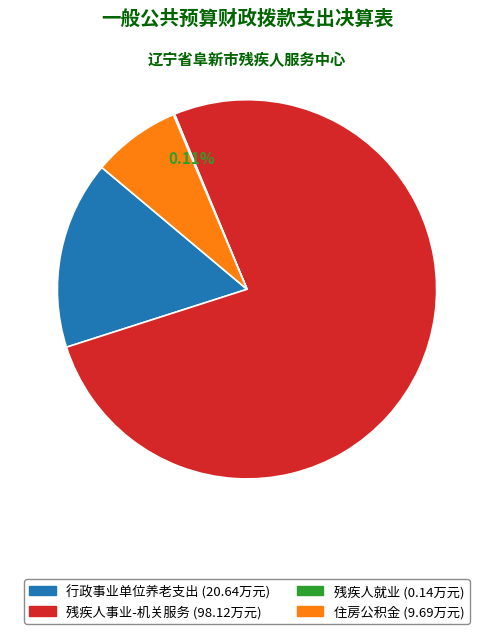

Which slice represents more than half of the pie?

残疾人事业-机关服务